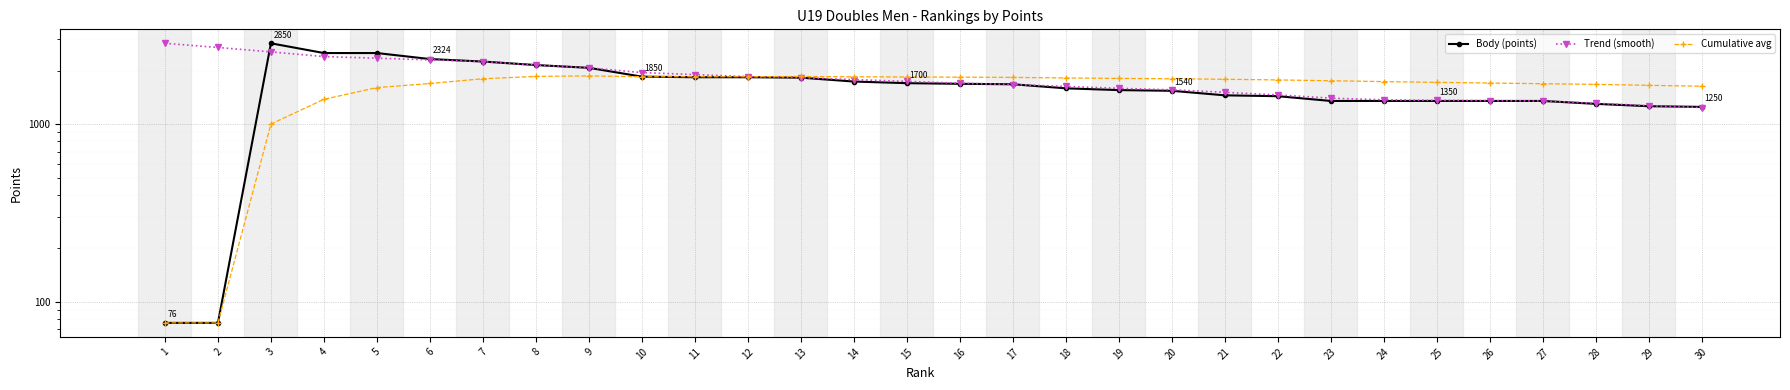

Reading left to right, what are all the values shown in this chart?

Body (points): 76	76	2850	2512	2512	2324	2250	2150	2074	1850	1836	1836	1826	1736	1700	1686	1676	1590	1554	1540	1452	1436	1350	1350	1350	1350	1350	1300	1261	1250
Trend (smooth): 2850	2700	2550	2400	2350	2300	2250	2150	2074	1950	1900	1850	1826	1780	1740	1700	1670	1630	1590	1560	1510	1460	1400	1370	1360	1355	1350	1310	1270	1240
Cumulative avg: 76	76	1001	1379	1605	1693	1800	1856	1868	1848	1848	1848	1854	1847	1841	1838	1832	1819	1808	1800	1788	1773	1754	1735	1718	1703	1688	1674	1653	1634